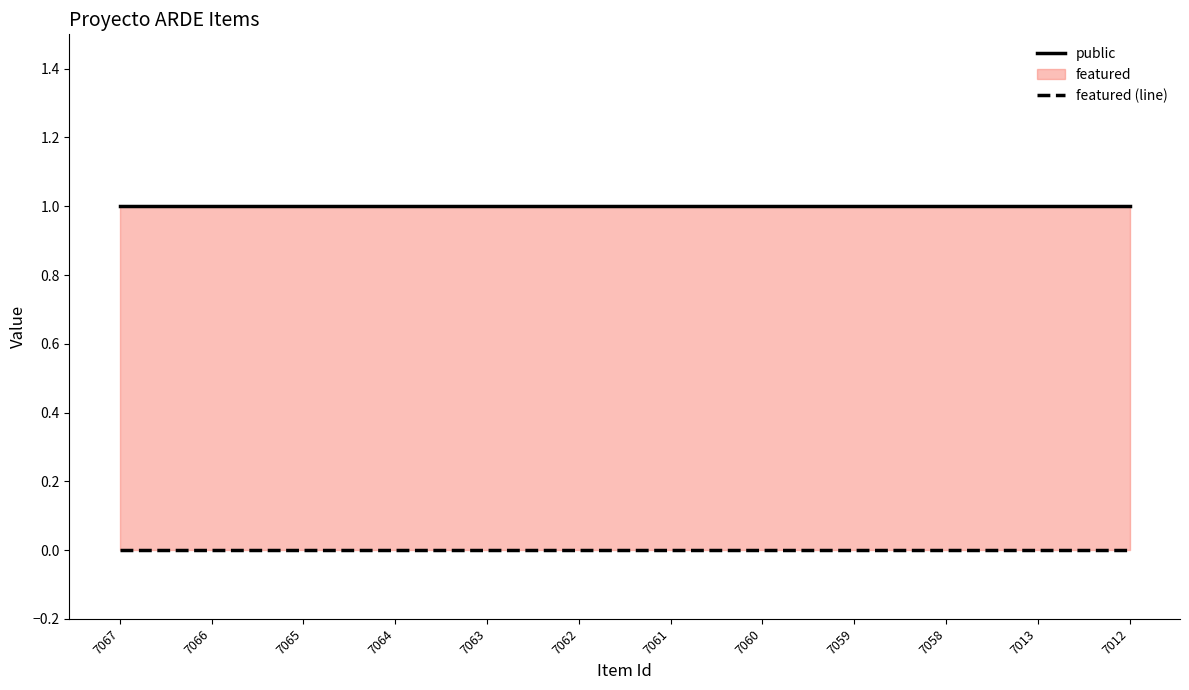

True or false: public and featured (line) intersect in this chart.

False